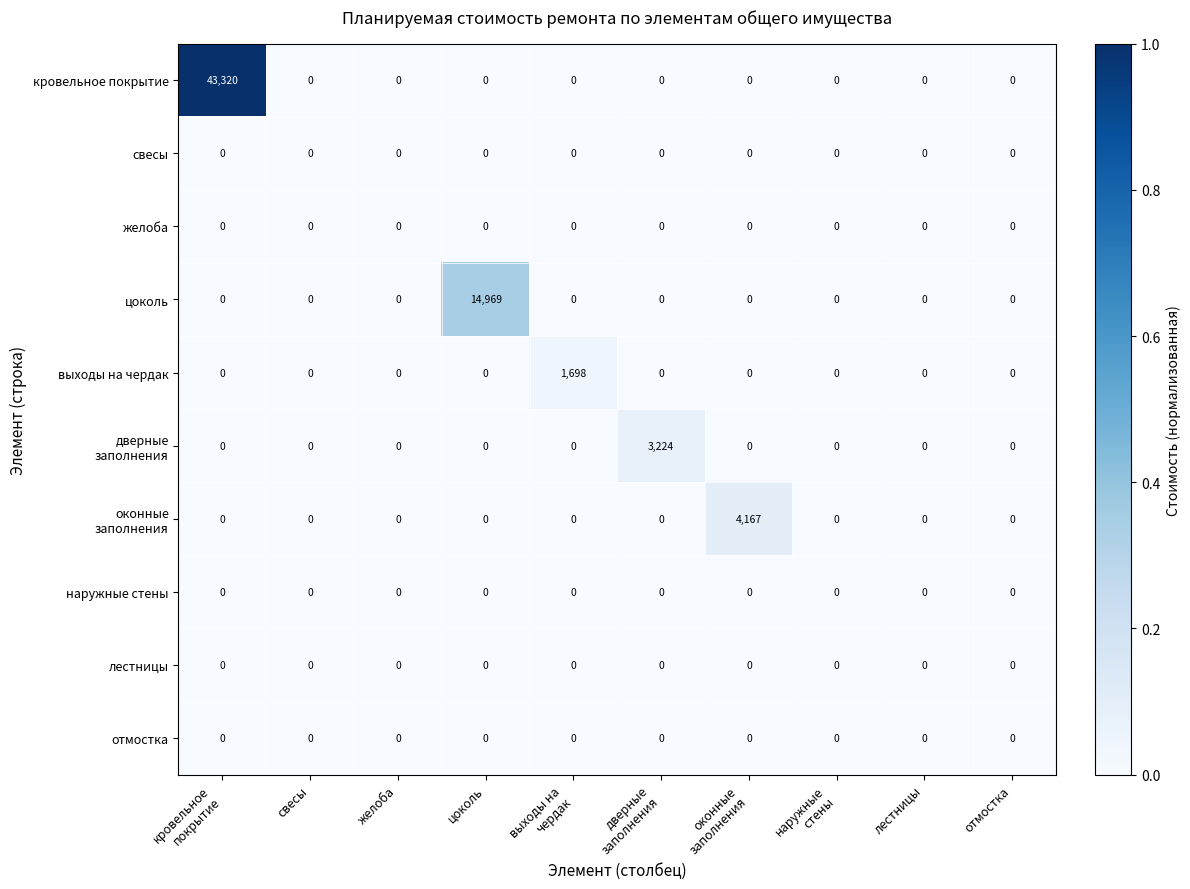

Which series has the largest total across all categories?

кровельное покрытие